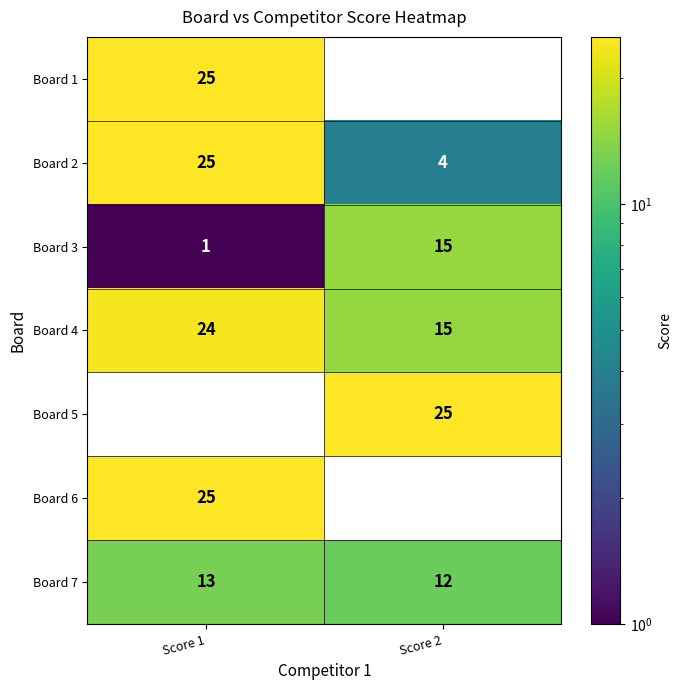

What is the difference between the highest and lowest values at Score 1?

25